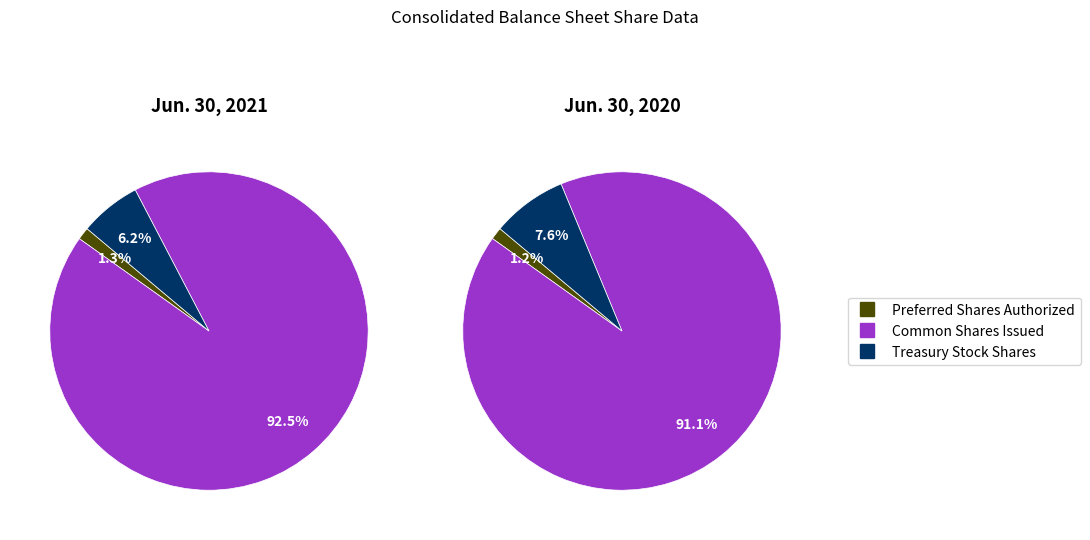

Which has a higher value, Preferred Shares Authorized or Common Shares Issued?

Common Shares Issued